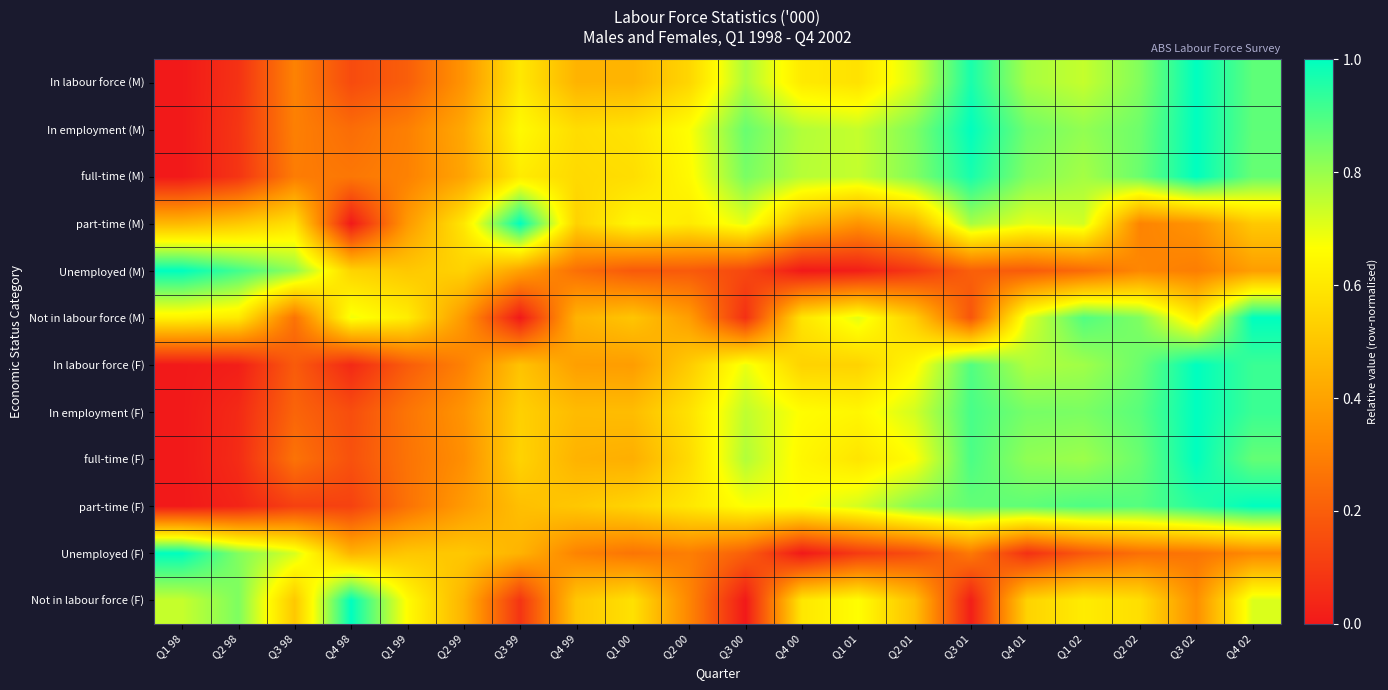

Between Q3 02 and Q4 02, which is larger?

Q3 02